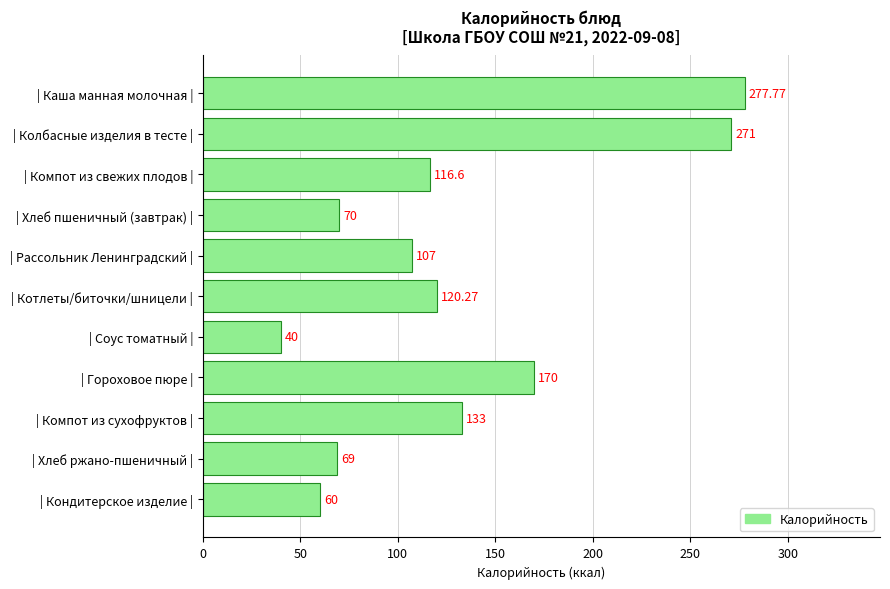

What is the label of the 9th bar from the bottom?

| Компот из свежих плодов |